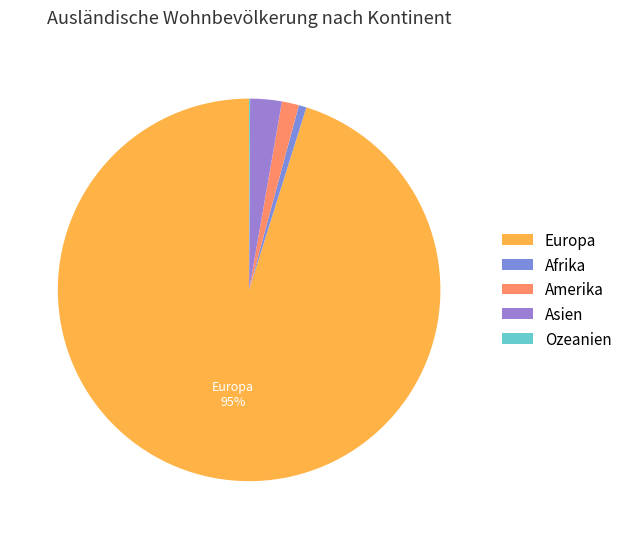

To the nearest percent, what percentage of the pie is Europa?

95%